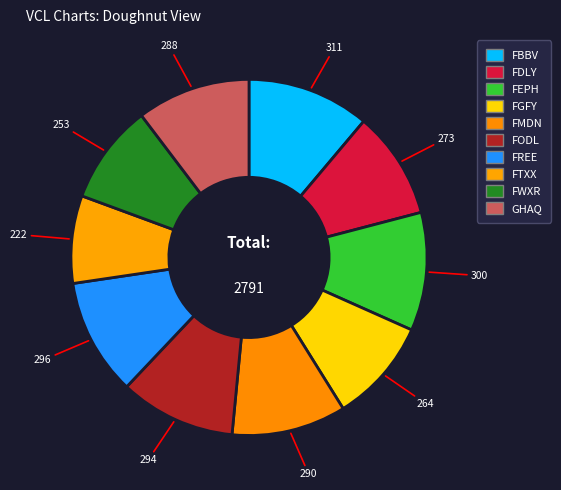

Count the number of slices in the pie.

10